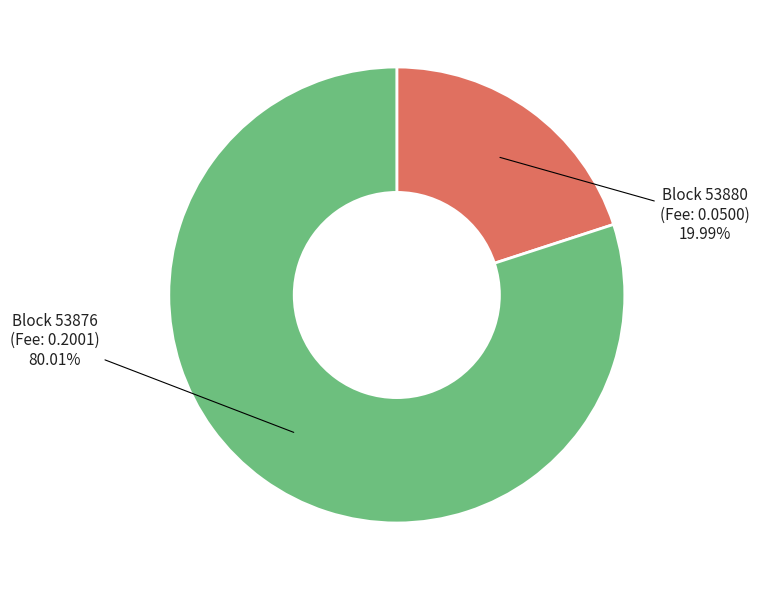

To the nearest percent, what is the difference between the largest and smallest slice percentages?

60%